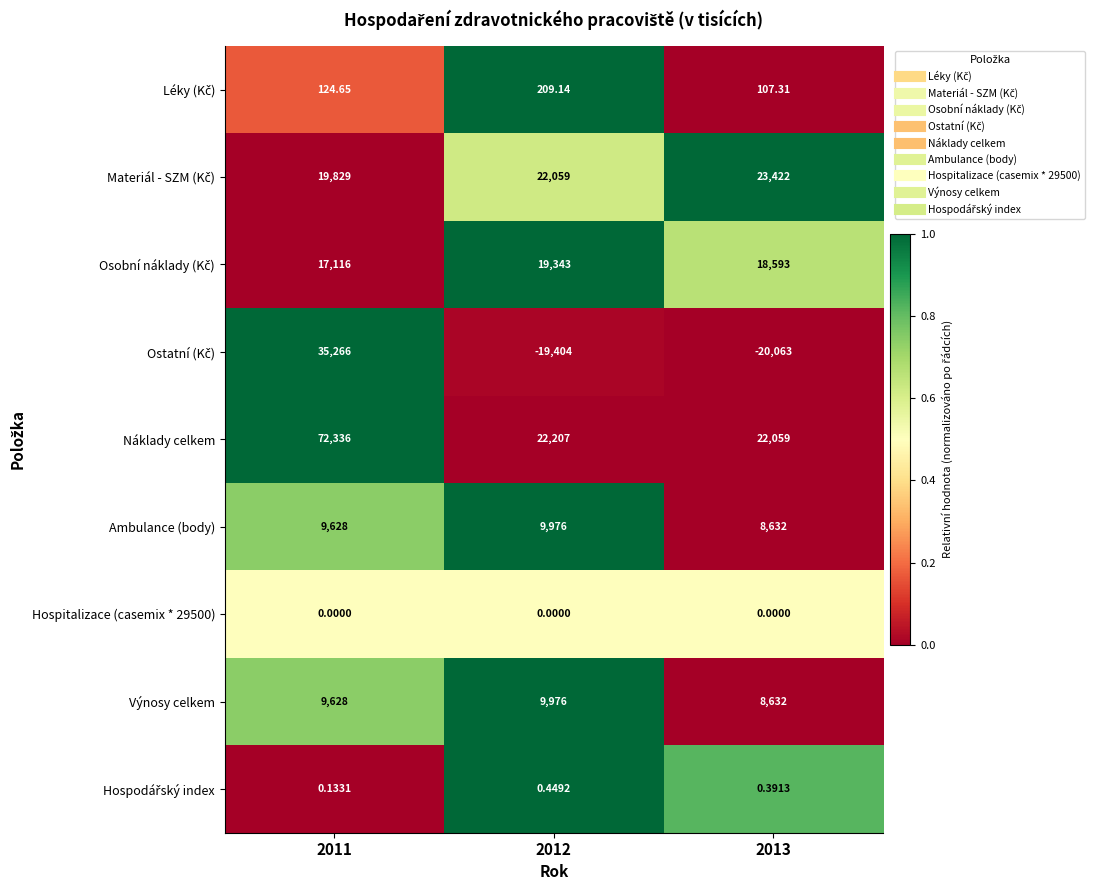

Which series has the largest total across all categories?

Náklady celkem